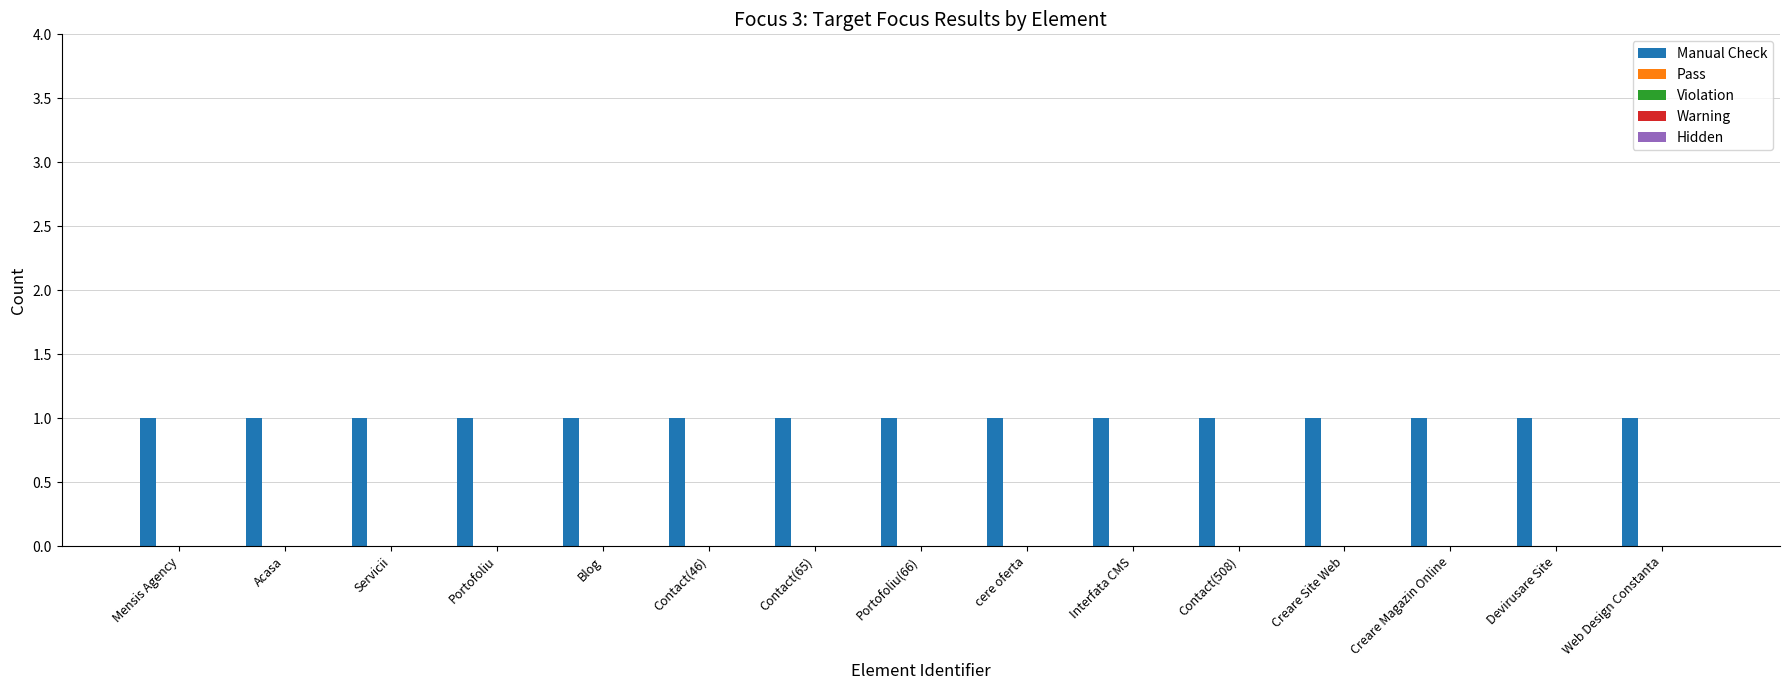

Rank the series by their maximum value, from highest to lowest.

Manual Check, Pass, Violation, Warning, Hidden